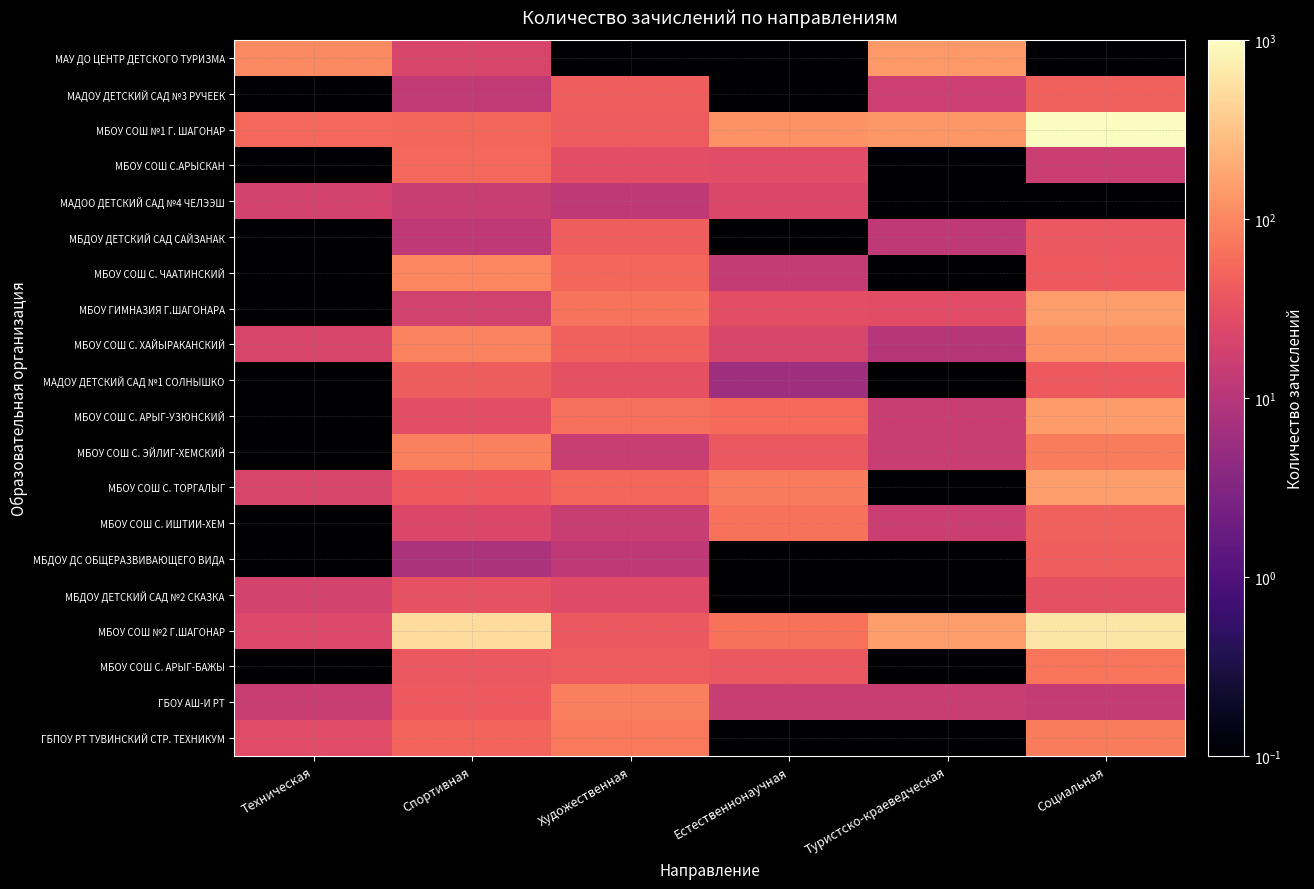

What is the total value across all series at Естественнонаучная?

609.6